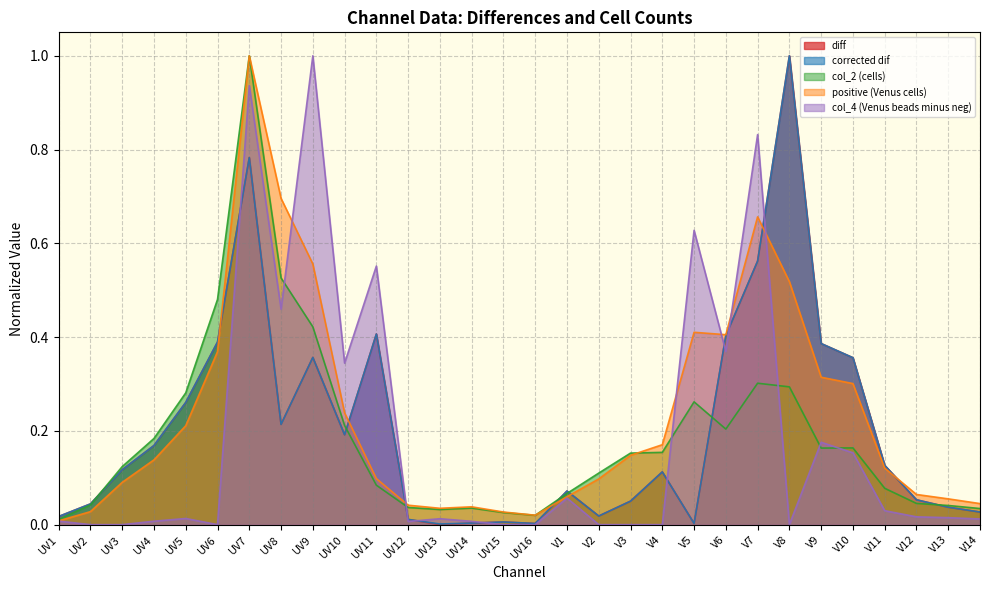

Is it true that diff equals 0.6 at V7?

True